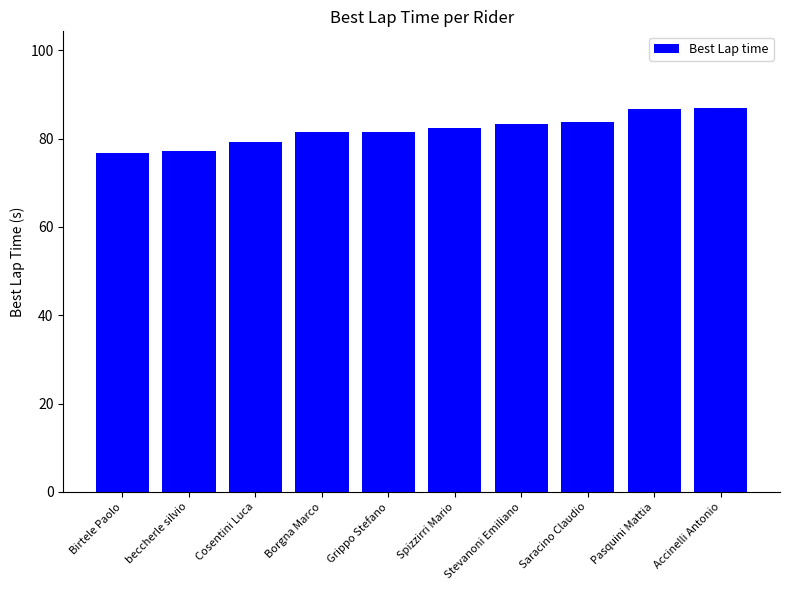

What is the maximum value shown in the chart?

86.9